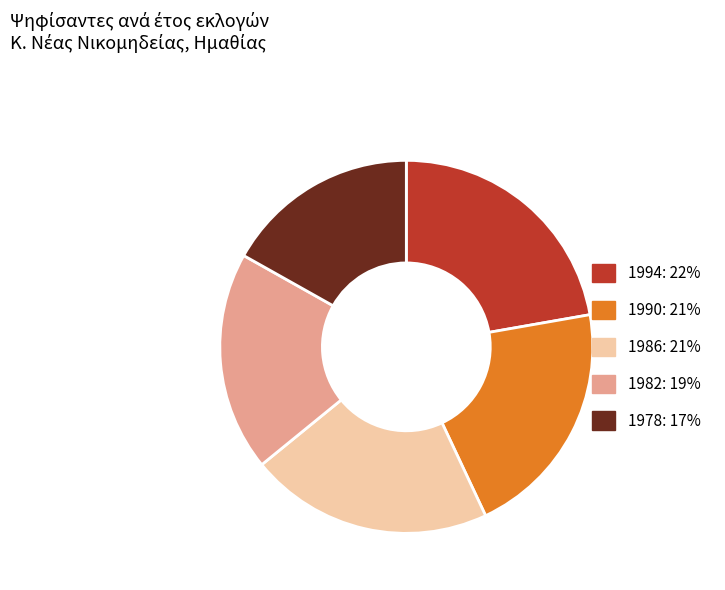

Does any single category account for the majority?

No